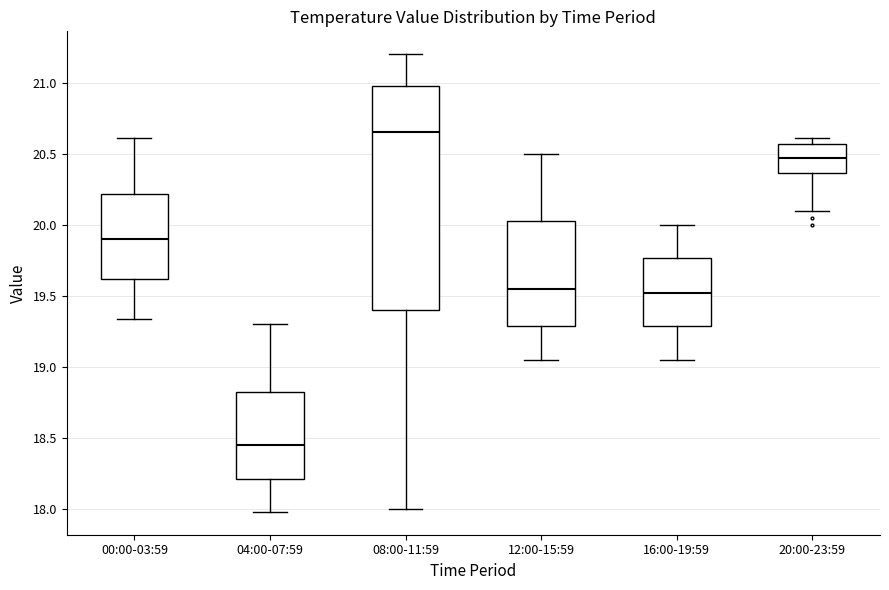

Which box is the tallest, from its lower edge to its upper edge?

08:00-11:59